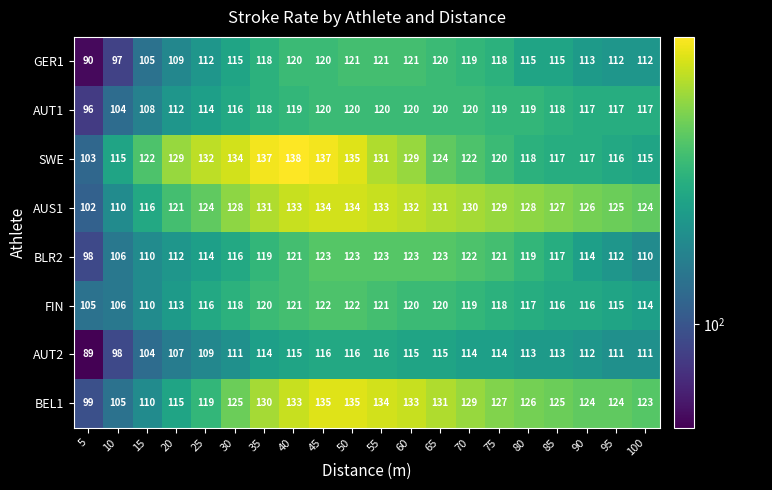

Which series has the widest spread of values?

BEL1